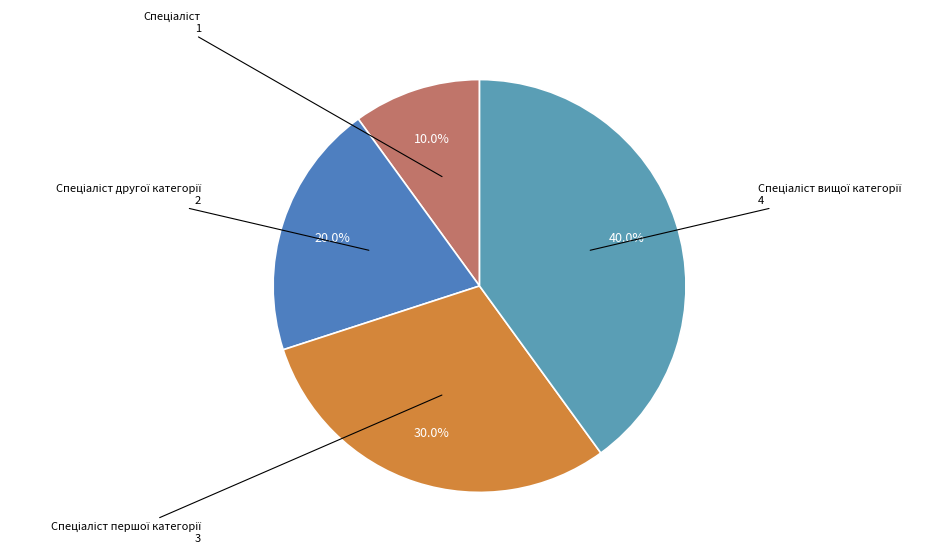

Count the number of slices in the pie.

4